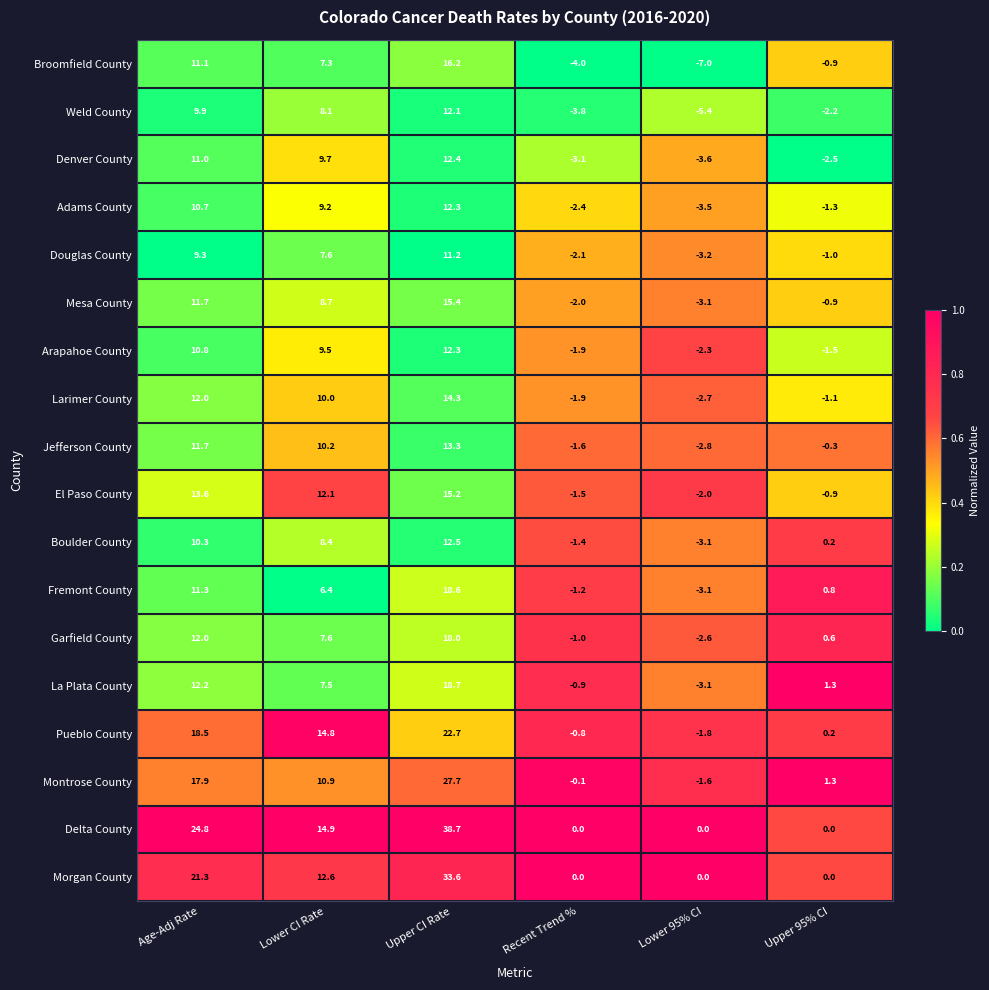

What is the total value across all series at Recent Trend %?

-29.7